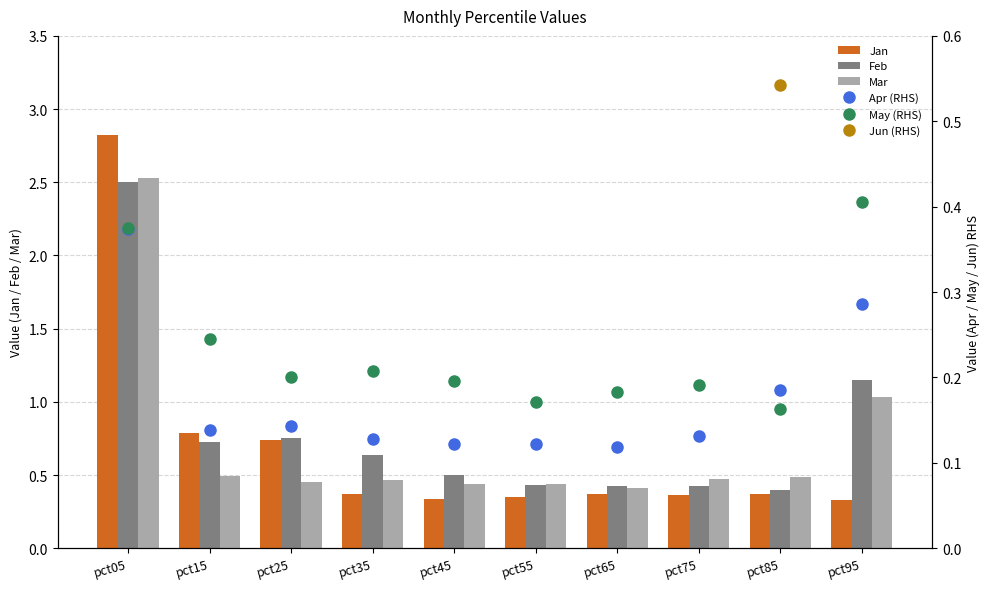

Is it true that Feb equals 0.6 at pct35?

True